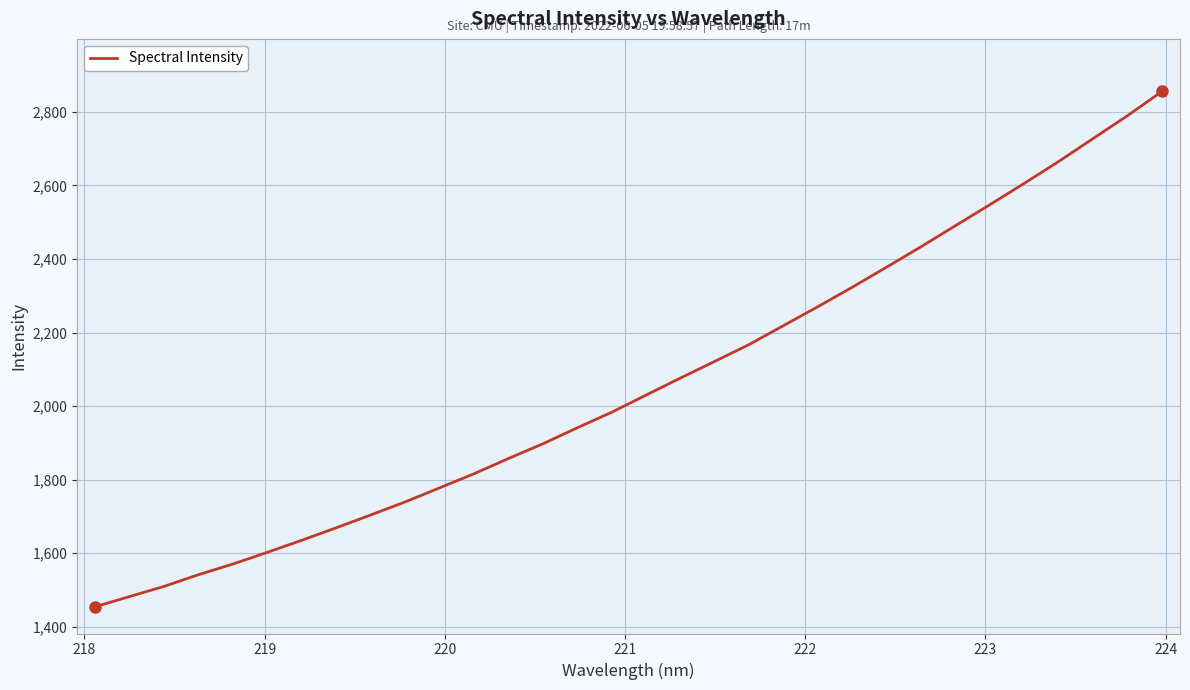

What is the minimum value shown in the chart?

1454.4